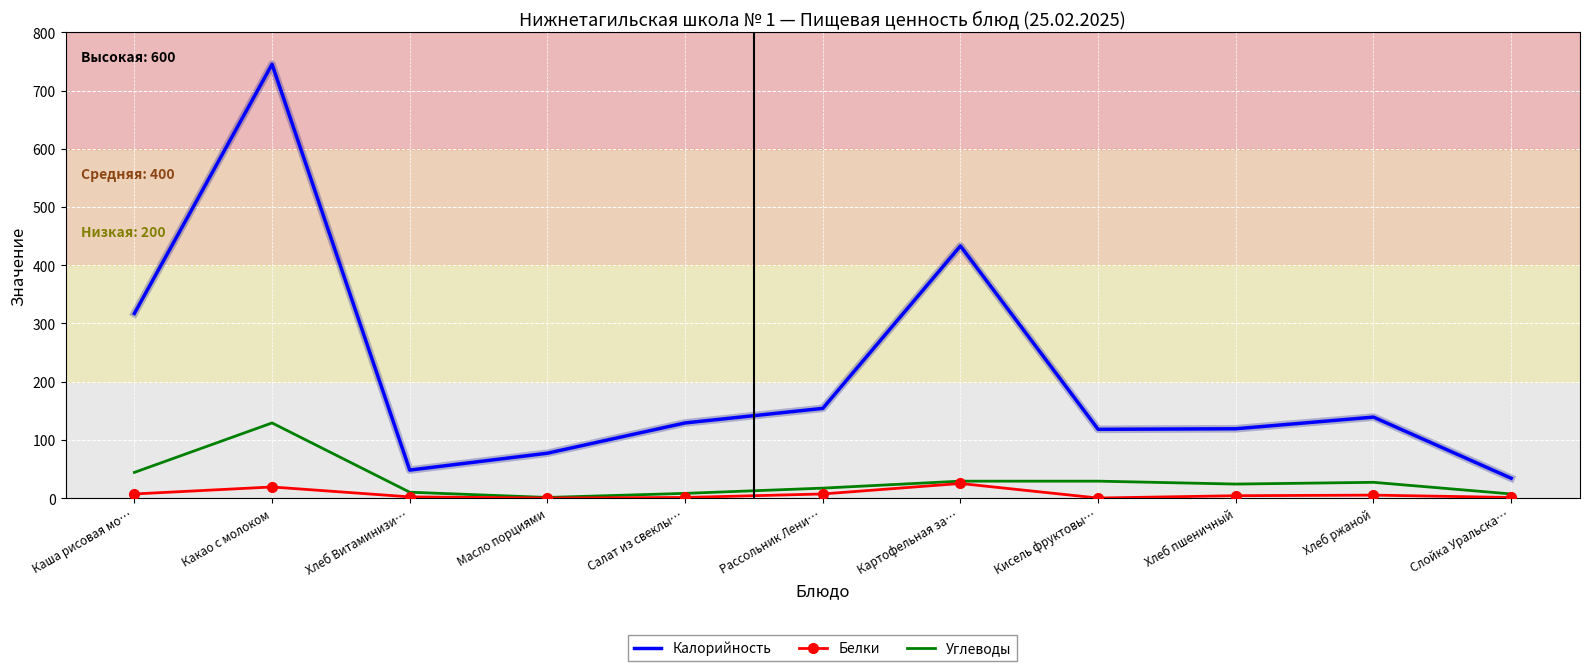

Rank the series by their maximum value, from highest to lowest.

Калорийность, Углеводы, Белки